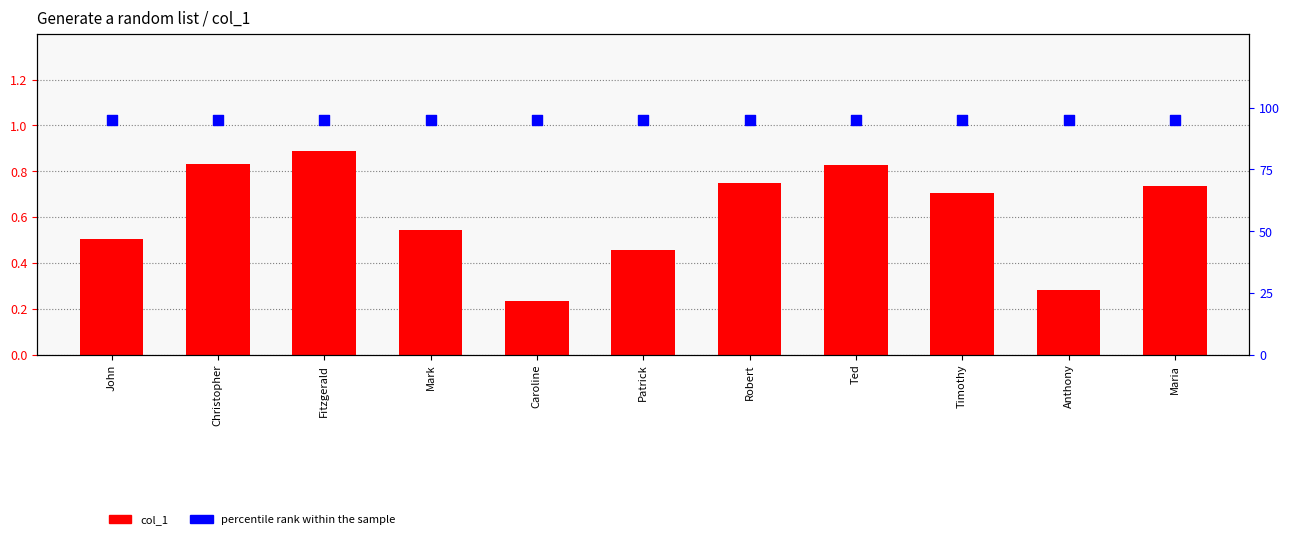

Is the value of percentile rank within the sample at Maria greater than the value of col_1 at Caroline?

Yes